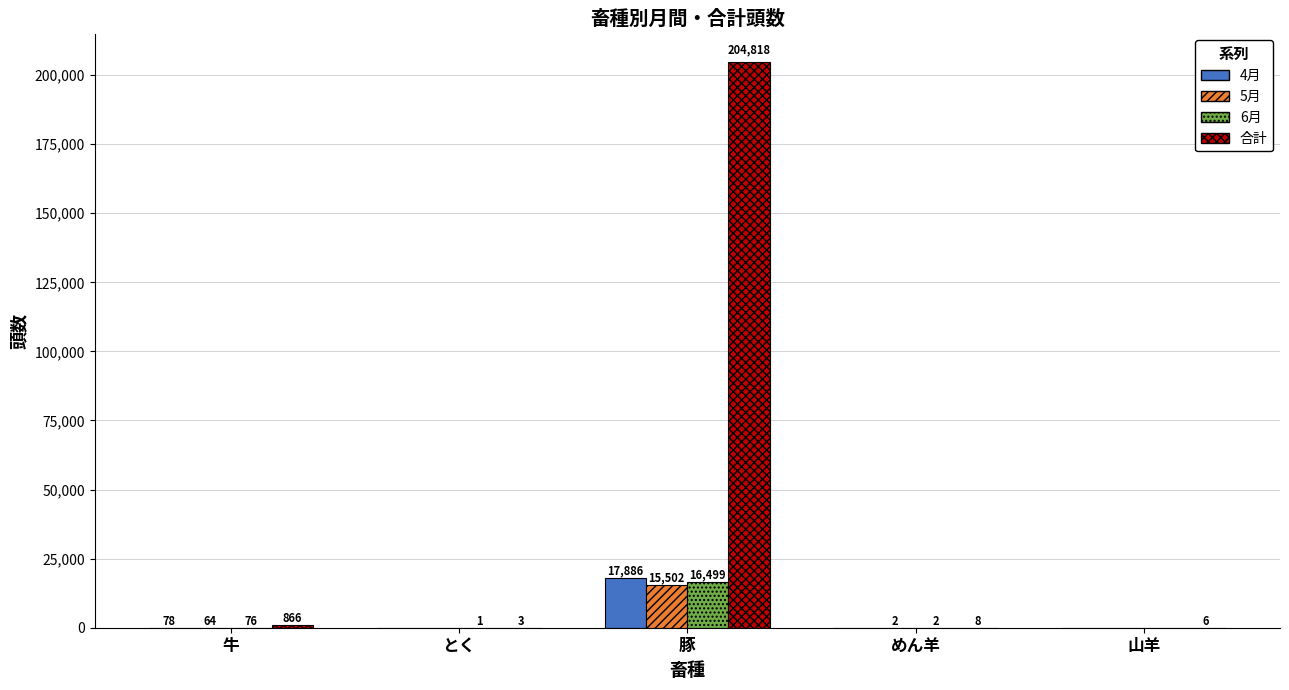

What are all the series names shown in the legend?

4月, 5月, 6月, 合計